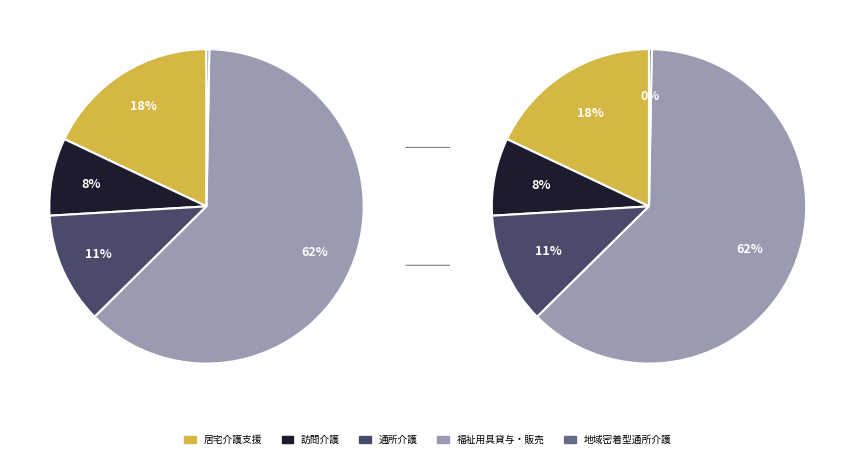

Which slice is the smallest?

地域密着型通所介護